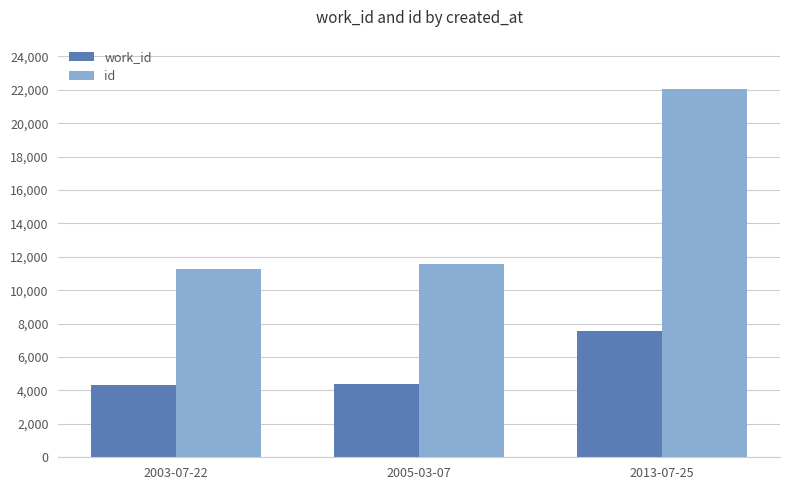

How many data points in work_id are less than 4391?

1